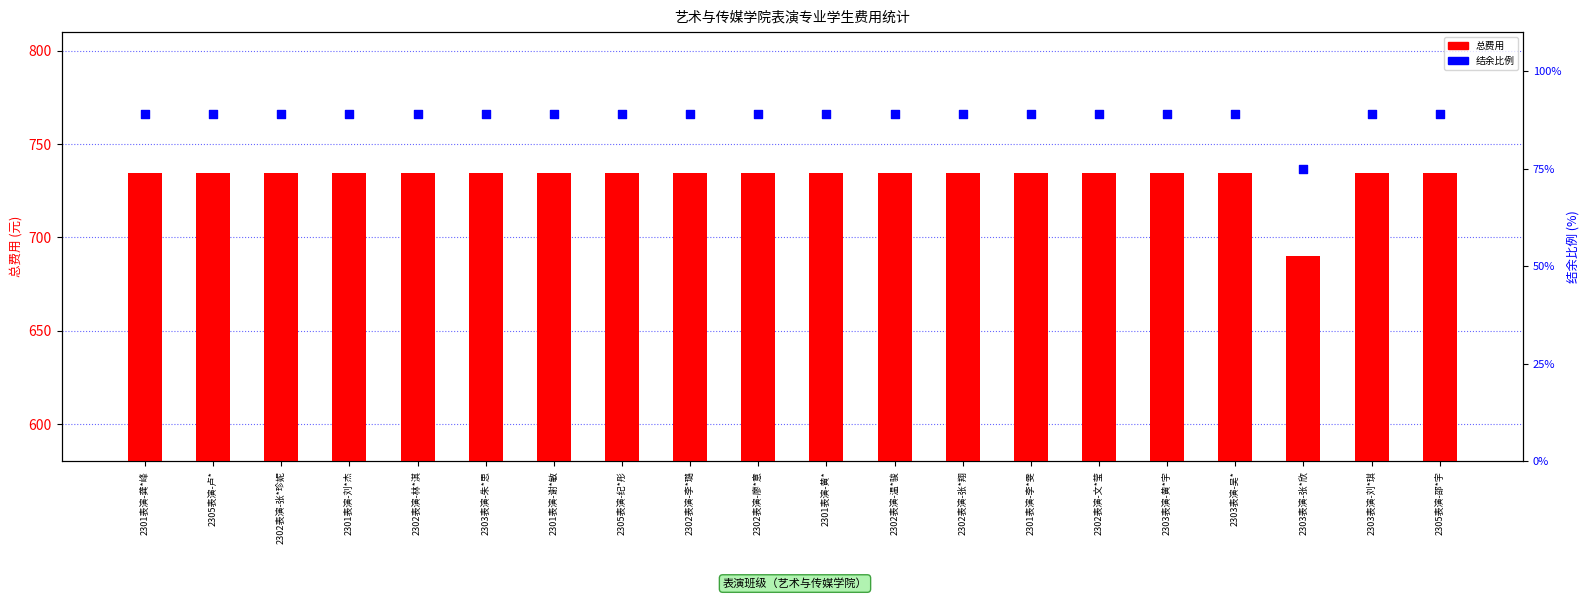

Is the value of 结余比例 at 2301表演-龚*峰 greater than the value of 总 at 2302表演-廖*意?

No